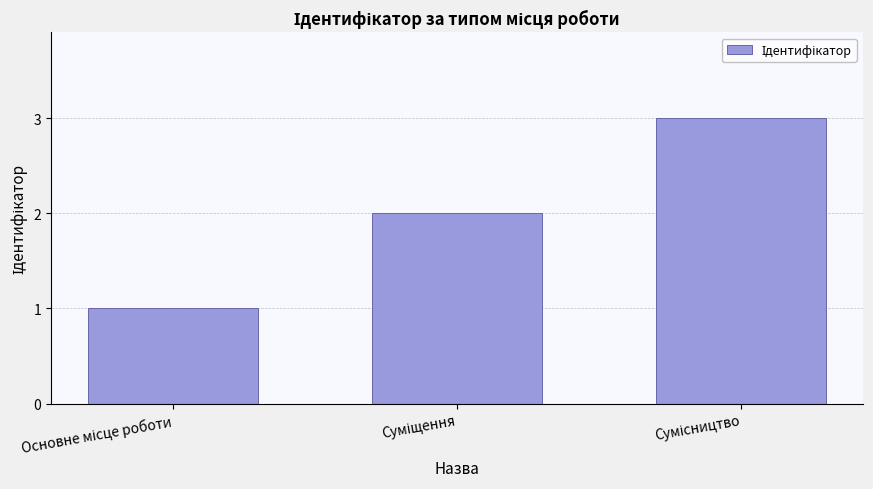

What is the greatest value displayed?

3